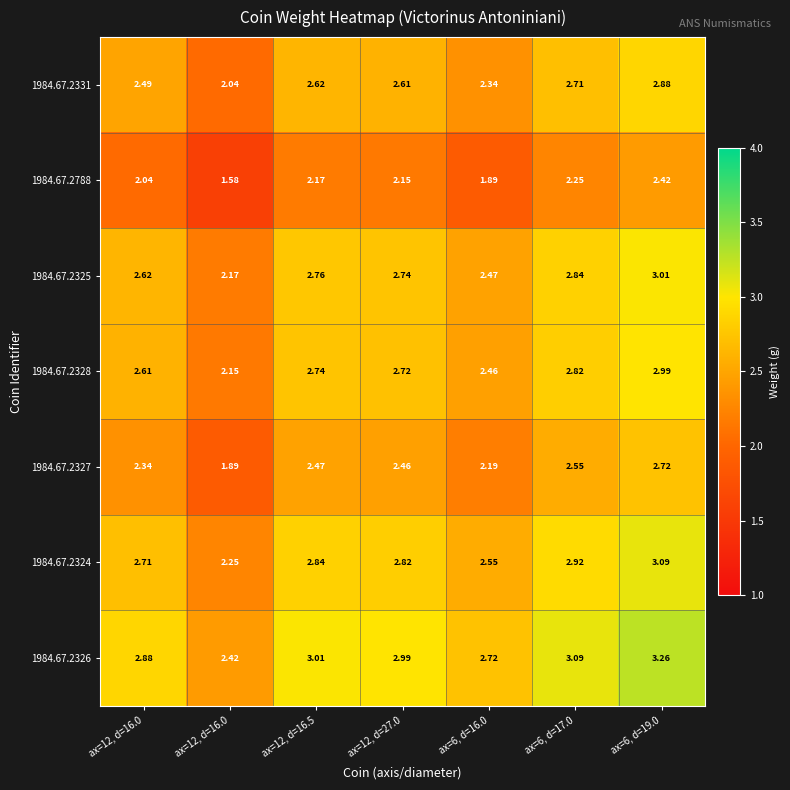

Reading left to right, list all the values displayed in this chart.

1984.67.2331: ax=12, d=16.0=2.5	ax=12, d=16.0=2.0	ax=12, d=16.5=2.6	ax=12, d=27.0=2.6	ax=6, d=16.0=2.3	ax=6, d=17.0=2.7	ax=6, d=19.0=2.9
1984.67.2788: ax=12, d=16.0=2.0	ax=12, d=16.0=1.6	ax=12, d=16.5=2.2	ax=12, d=27.0=2.1	ax=6, d=16.0=1.9	ax=6, d=17.0=2.2	ax=6, d=19.0=2.4
1984.67.2325: ax=12, d=16.0=2.6	ax=12, d=16.0=2.2	ax=12, d=16.5=2.8	ax=12, d=27.0=2.7	ax=6, d=16.0=2.5	ax=6, d=17.0=2.8	ax=6, d=19.0=3.0
1984.67.2328: ax=12, d=16.0=2.6	ax=12, d=16.0=2.1	ax=12, d=16.5=2.7	ax=12, d=27.0=2.7	ax=6, d=16.0=2.5	ax=6, d=17.0=2.8	ax=6, d=19.0=3.0
1984.67.2327: ax=12, d=16.0=2.3	ax=12, d=16.0=1.9	ax=12, d=16.5=2.5	ax=12, d=27.0=2.5	ax=6, d=16.0=2.2	ax=6, d=17.0=2.5	ax=6, d=19.0=2.7
1984.67.2324: ax=12, d=16.0=2.7	ax=12, d=16.0=2.2	ax=12, d=16.5=2.8	ax=12, d=27.0=2.8	ax=6, d=16.0=2.5	ax=6, d=17.0=2.9	ax=6, d=19.0=3.1
1984.67.2326: ax=12, d=16.0=2.9	ax=12, d=16.0=2.4	ax=12, d=16.5=3.0	ax=12, d=27.0=3.0	ax=6, d=16.0=2.7	ax=6, d=17.0=3.1	ax=6, d=19.0=3.3